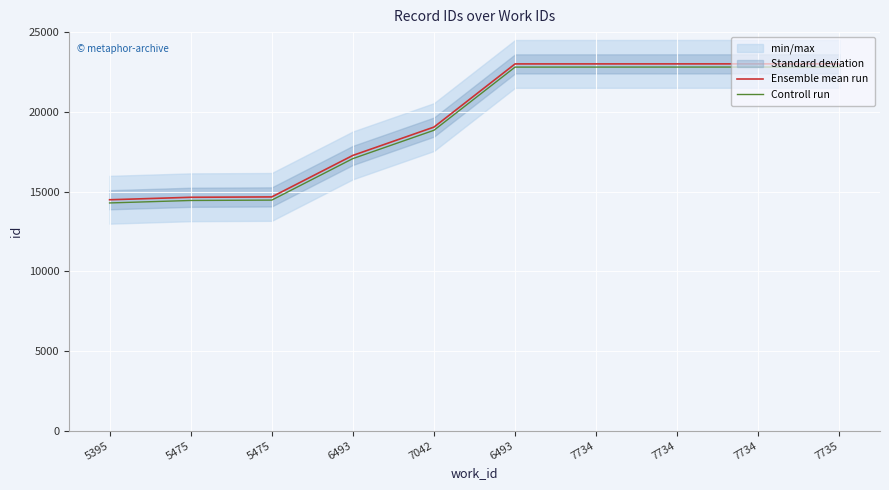

What is the difference between the Ensemble mean run values at 5395 and 6493?

8522